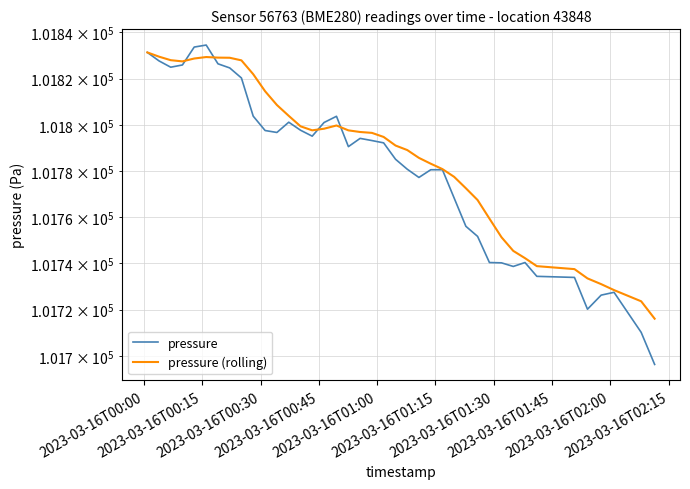

How many categories are shown in the chart?

40